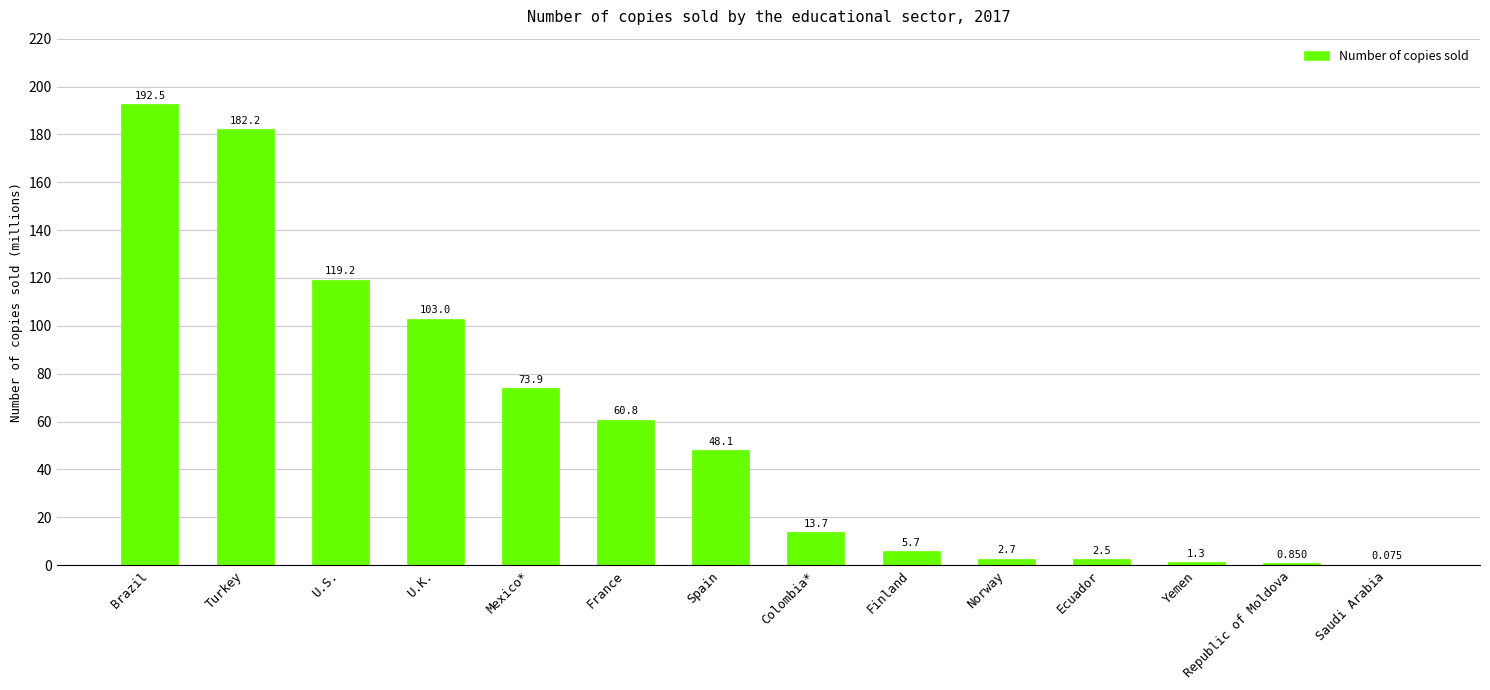

What is the difference between the values at France and Ecuador?

58.2